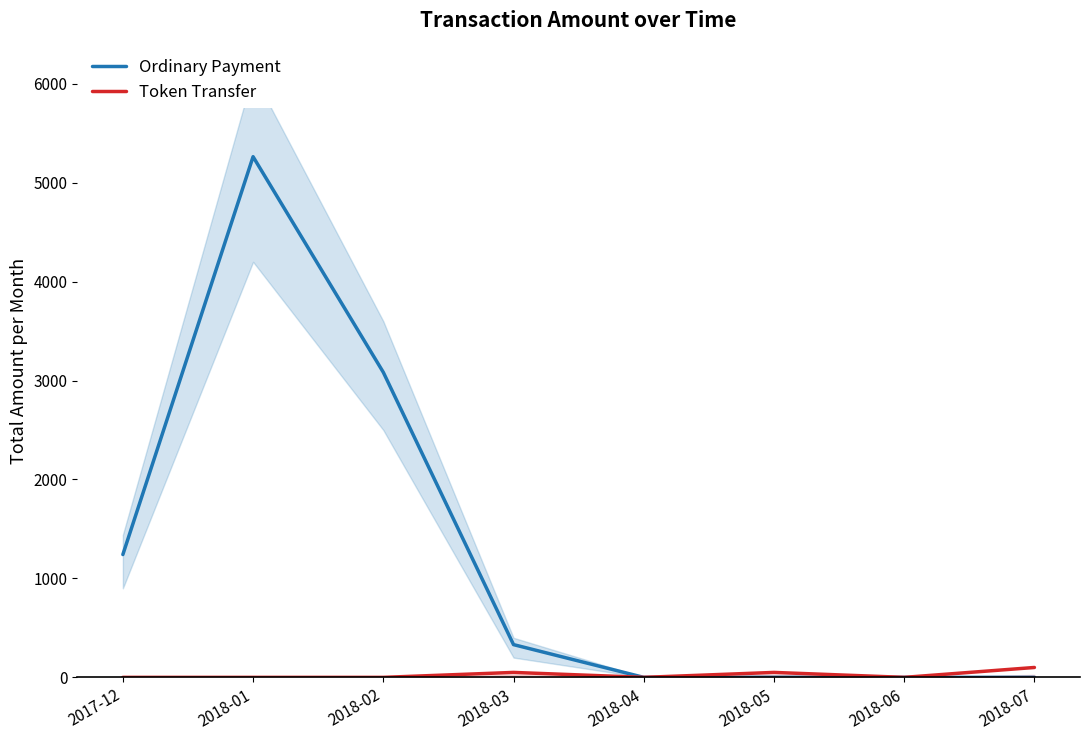

Does the chart have visible grid lines?

No